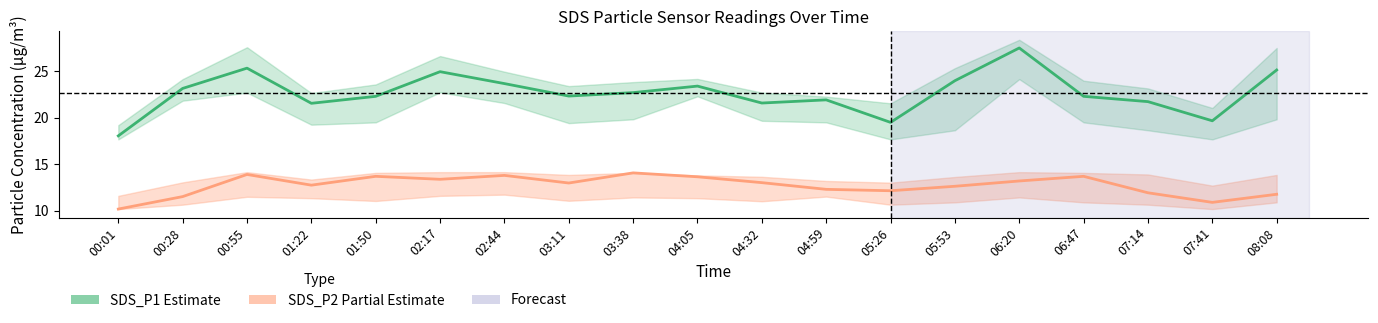

True or false: SDS_P2 (Partial Estimate) has a value of 10.2 at 00:01.

True